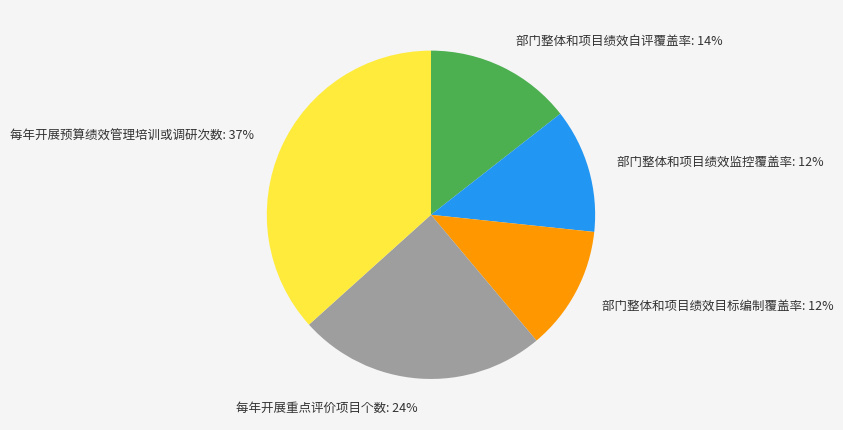

Does any single category account for the majority?

No